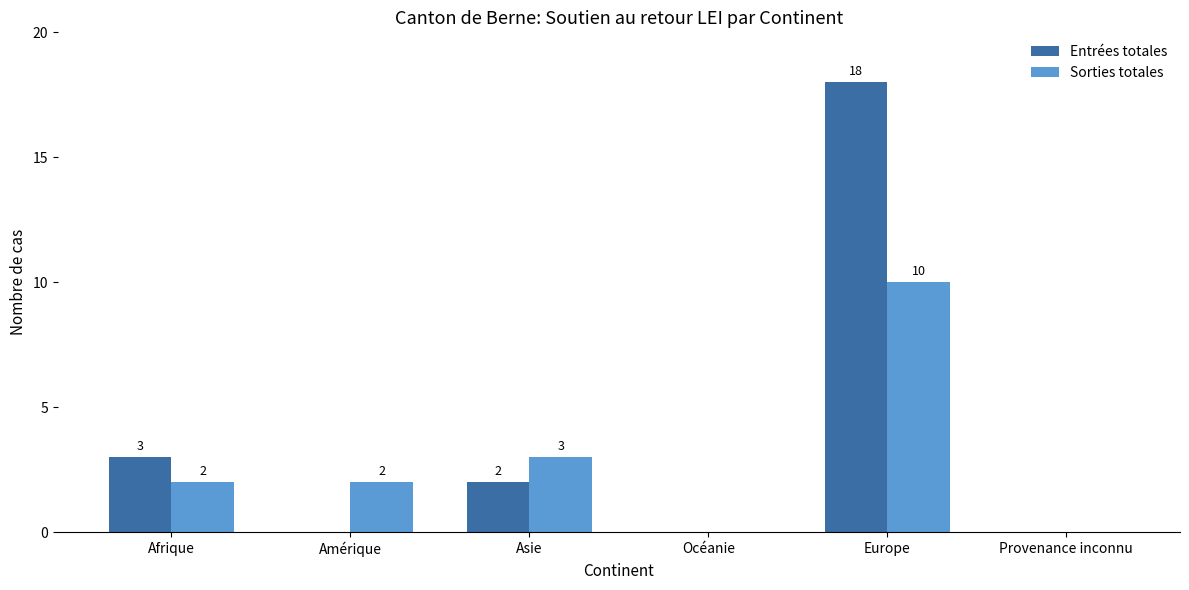

What is the sum of the Sorties totales values at Europe and Provenance inconnu?

10